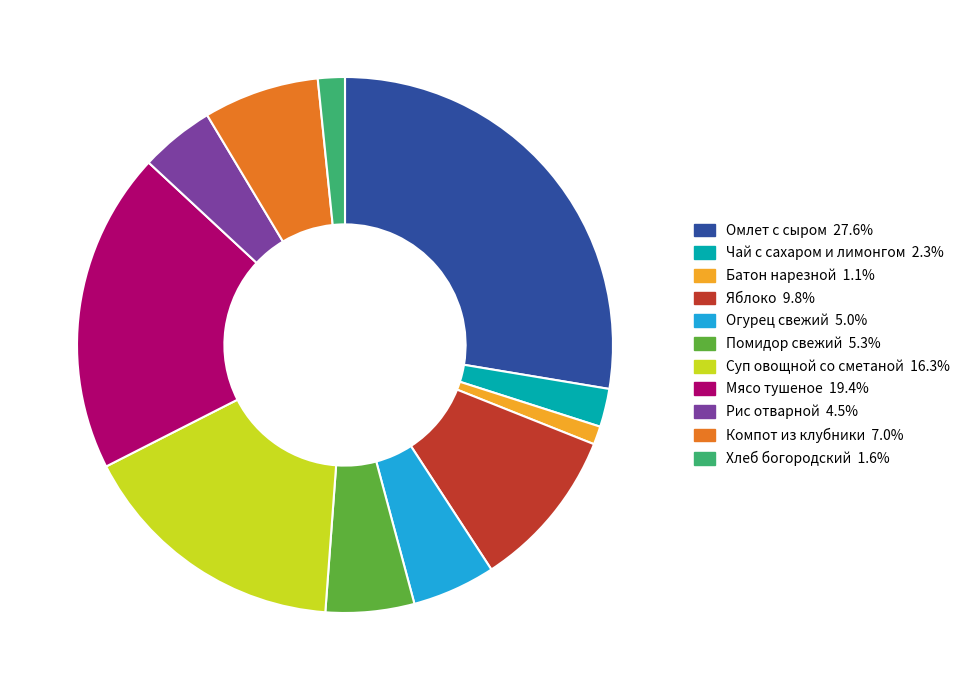

Between Компот из клубники and Мясо тушеное, which is larger?

Мясо тушеное